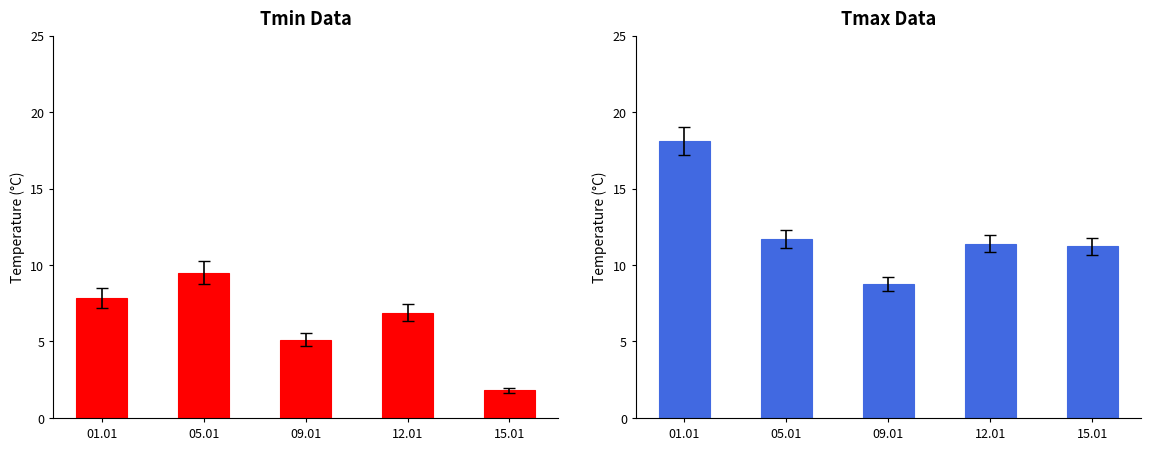

What is the label of the 3rd bar from the left?

09.01